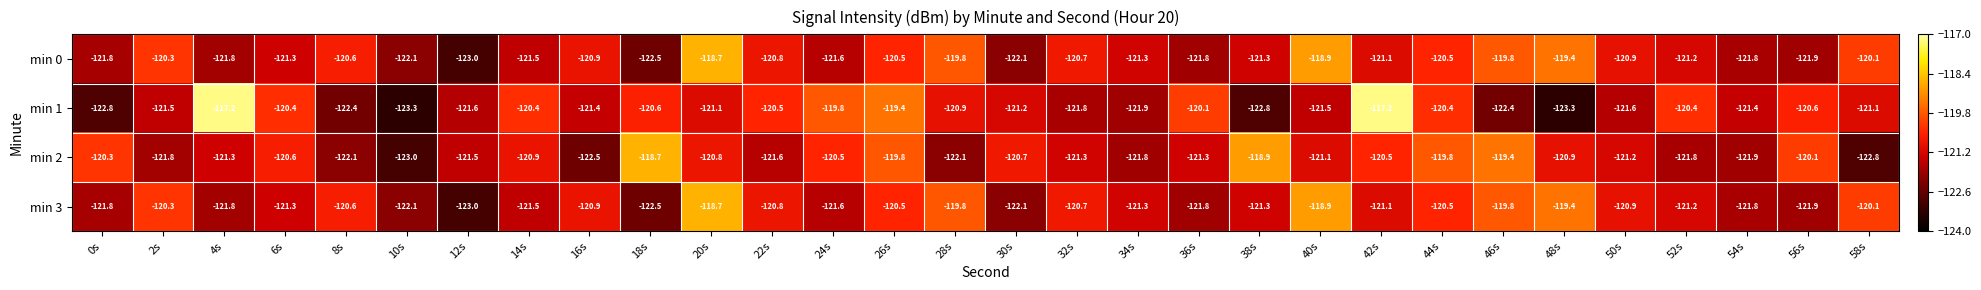

What is the maximum value shown in the chart?

-117.2